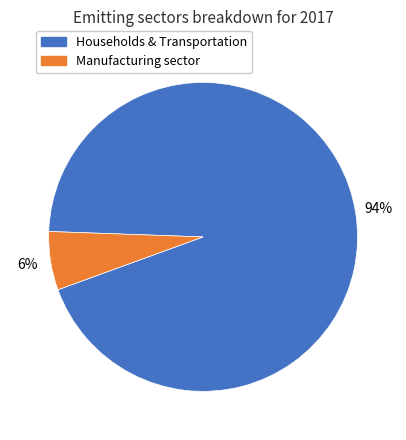

To the nearest percent, what is the average slice percentage?

50%